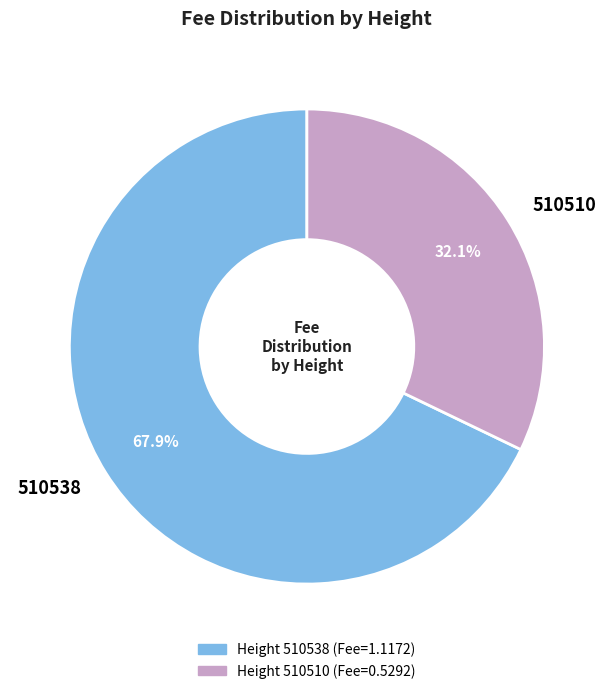

How many segments does this pie chart have?

2